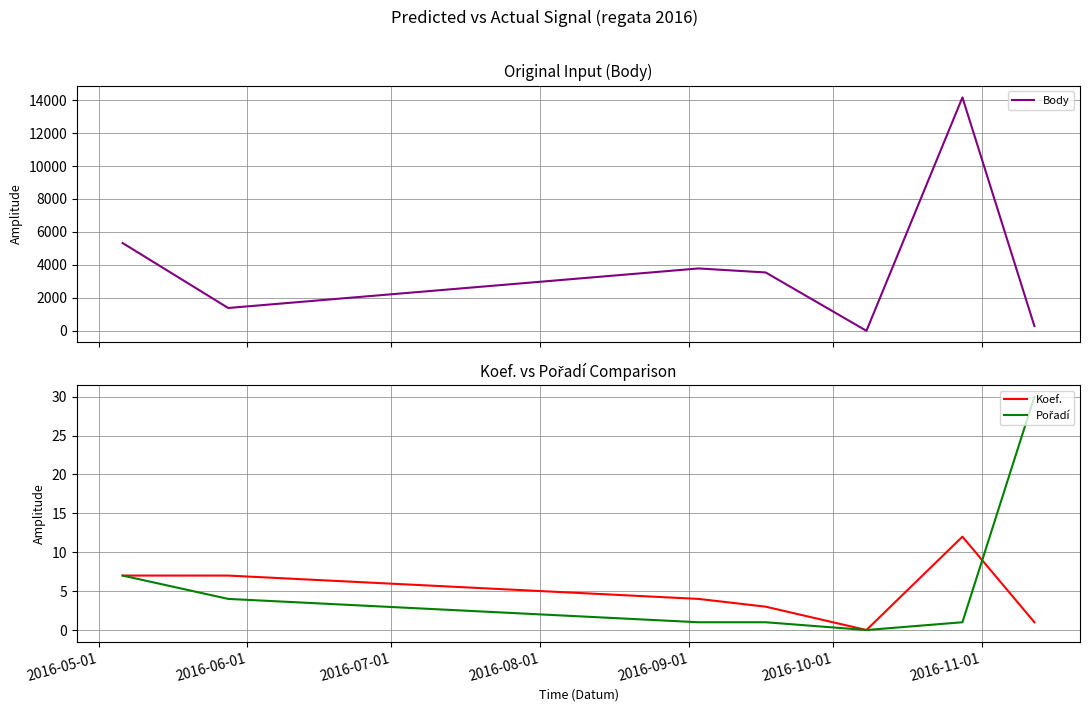

True or false: Pořadí has more than 0 interior local peaks.

False